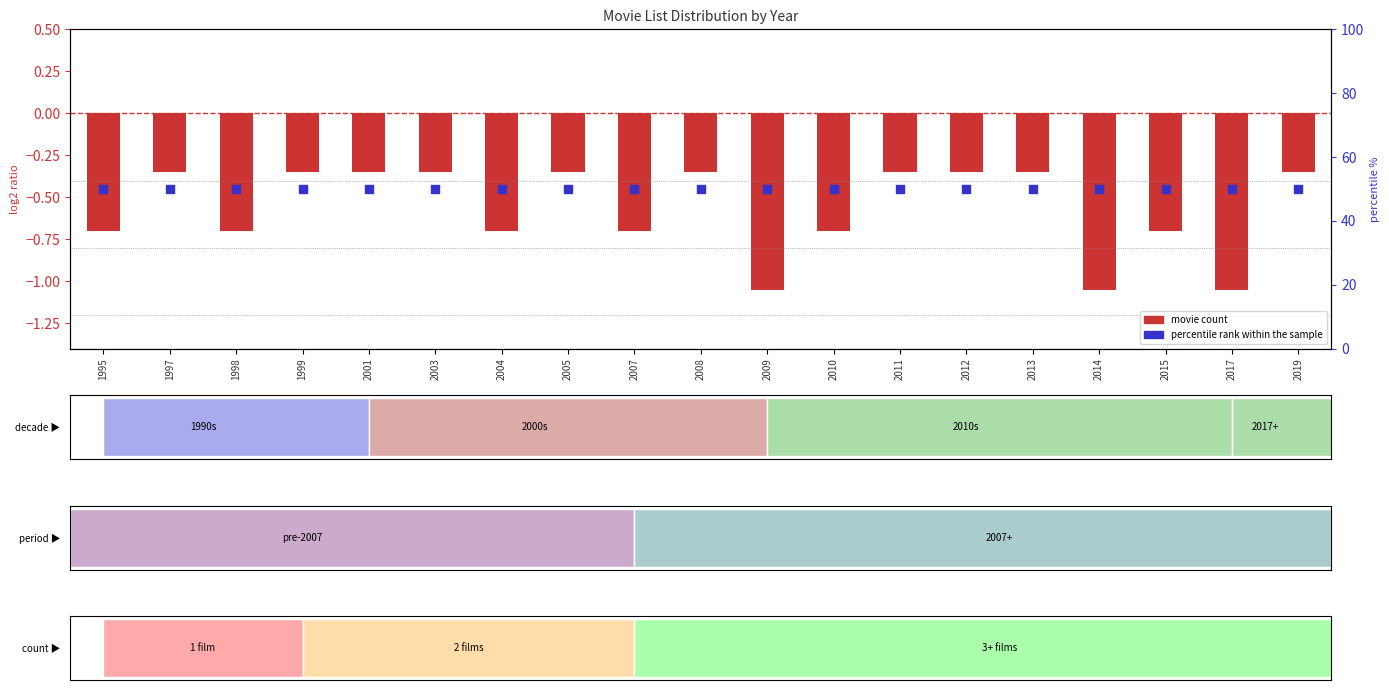

At which category is the sum across all series the highest?

1997